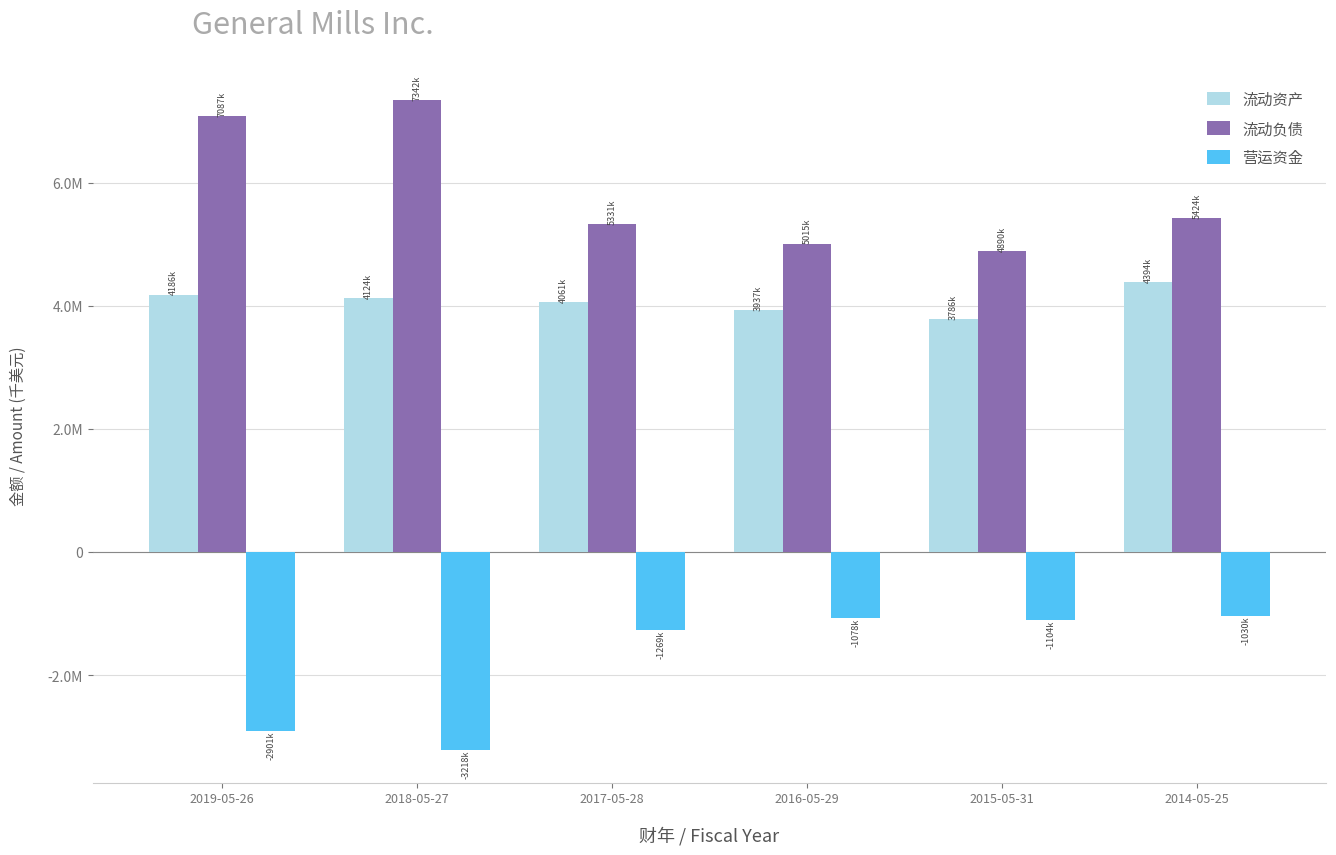

List the labels in order of 流动资产 value, largest first.

2014-05-25, 2019-05-26, 2018-05-27, 2017-05-28, 2016-05-29, 2015-05-31